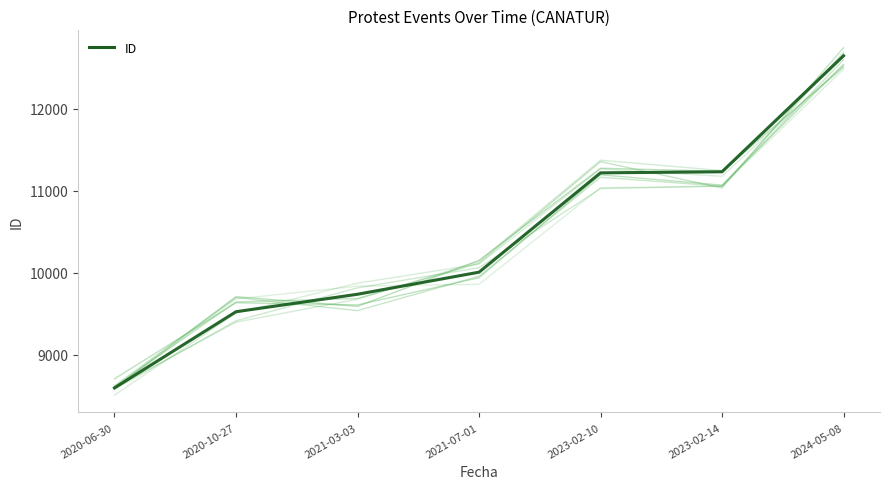

How many data points are less than 10005?

3